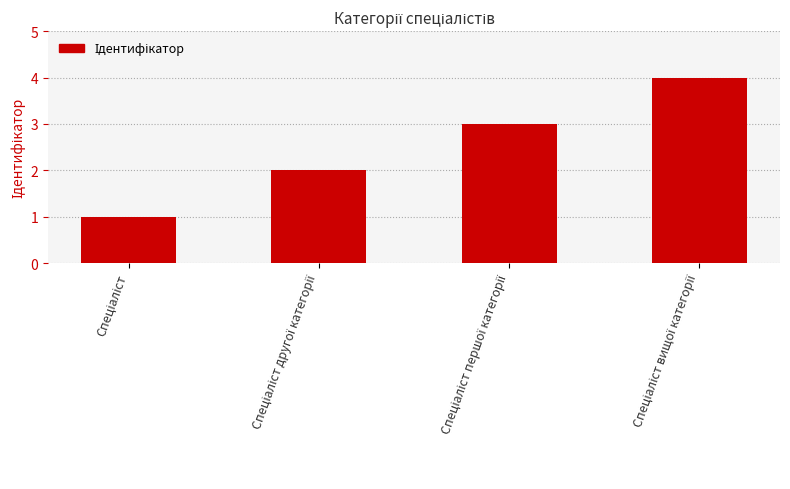

What is the value of the 1st bar from the left?

1